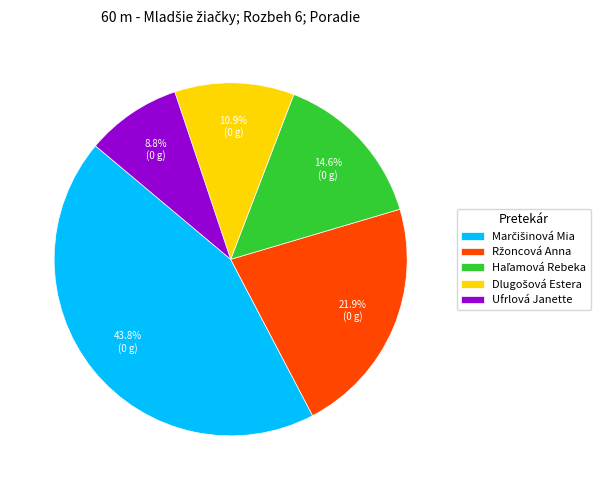

To the nearest percent, what percentage of the pie is Ufrlová Janette?

9%